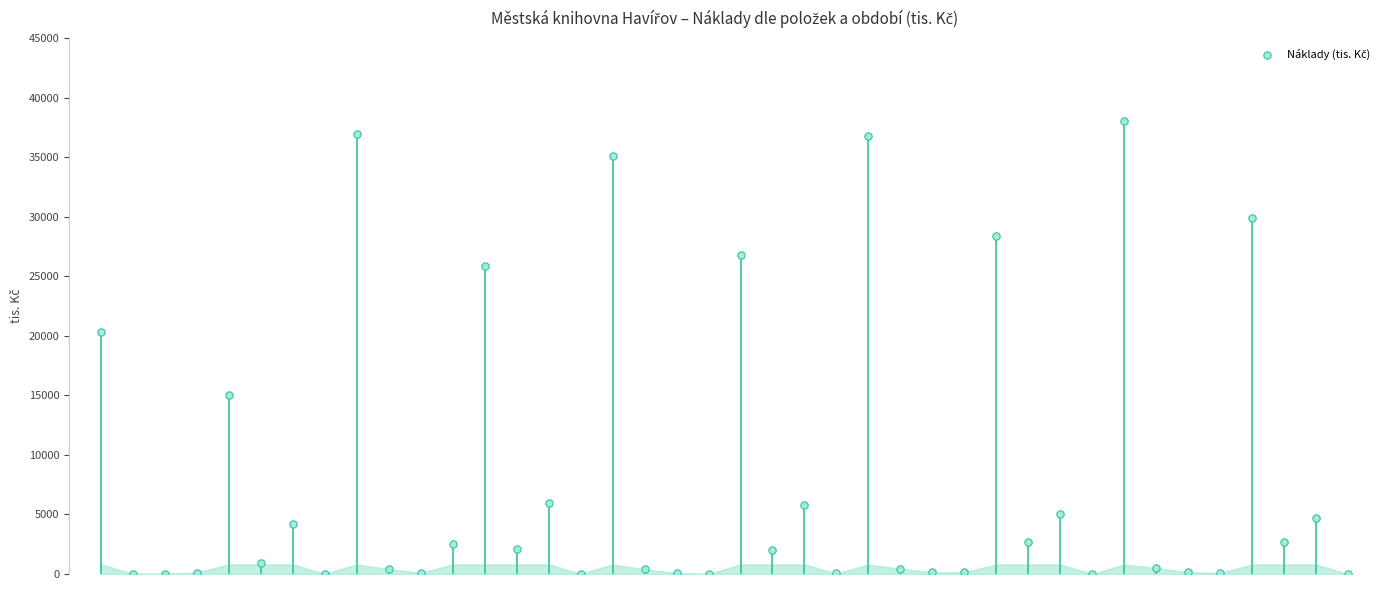

What is the ratio of the value at 24 to the value at 1?

1227.0